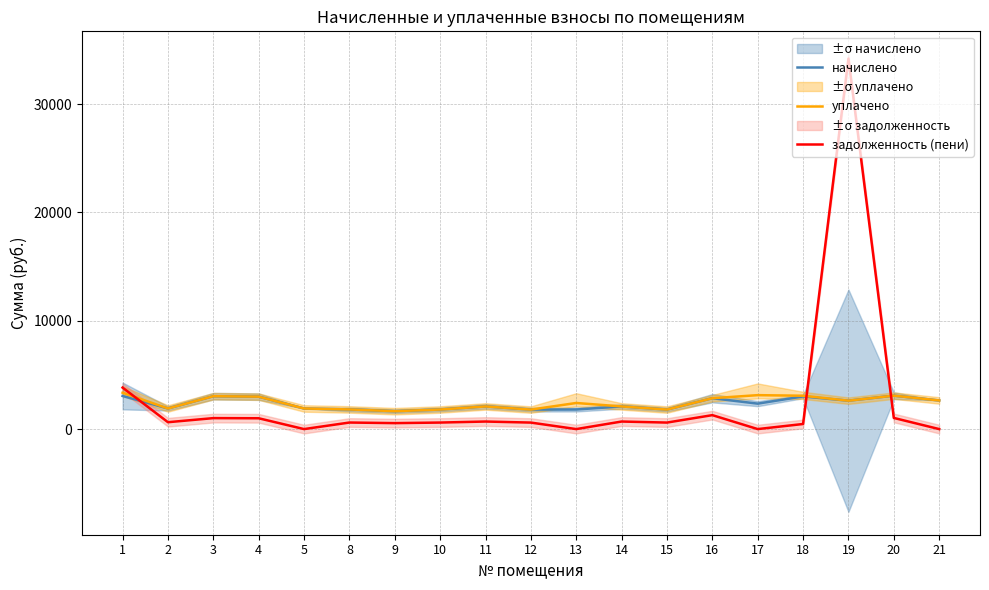

True or false: начислено and уплачено intersect in this chart.

False